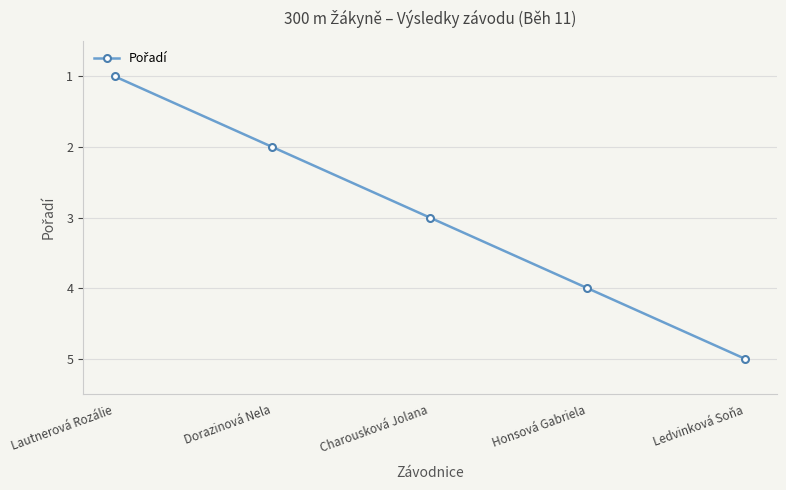

What is the ratio of the value at Honsová Gabriela to the value at Dorazinová Nela?

2.0